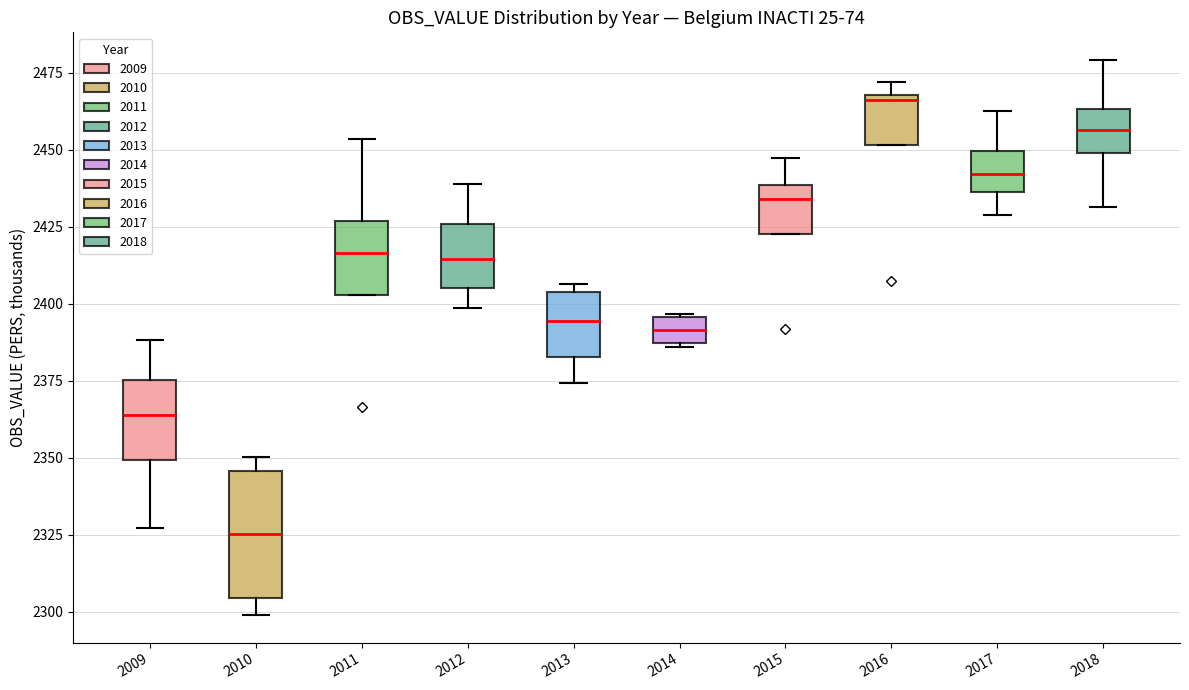

Reading left to right, read every box against the y-axis: the position of its median line, the range the box covers, and the ends of its whiskers. The values are not printed on the chart, so give them approximately, as read against the axis.

2009: median 2365, box 2350 to 2375, whiskers 2325 to 2390
2010: median 2325, box 2305 to 2345, whiskers 2300 to 2350
2011: median 2415, box 2405 to 2425, whiskers 2405 to 2455
2012: median 2415, box 2405 to 2425, whiskers 2400 to 2440
2013: median 2395, box 2385 to 2405, whiskers 2375 to 2405 (just above the box's upper edge)
2014: median 2390, box 2385 to 2395, whiskers 2385 to 2395
2015: median 2435, box 2420 to 2440, whiskers 2420 to 2445
2016: median 2465, box 2450 to 2470, whiskers 2450 to 2470 (just above the box's upper edge)
2017: median 2440, box 2435 to 2450, whiskers 2430 to 2465
2018: median 2455, box 2450 to 2465, whiskers 2430 to 2480